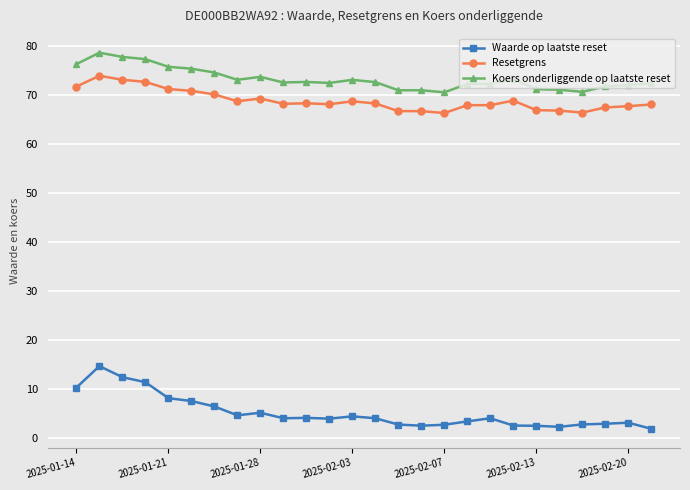

Which series has the largest range (max minus min)?

Waarde op laatste reset